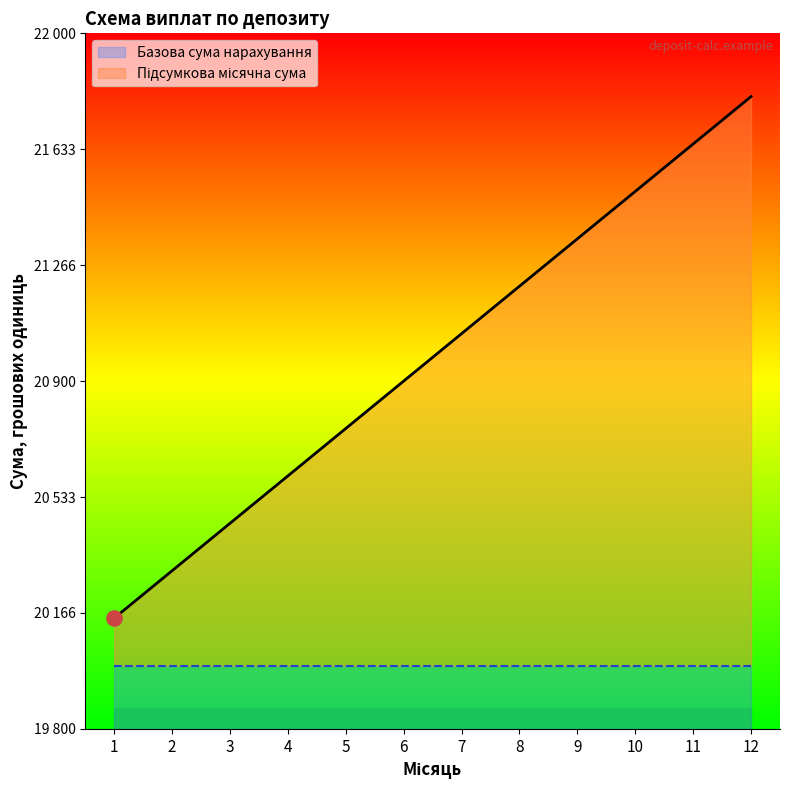

What is the change in value from 6 to 7?

+150